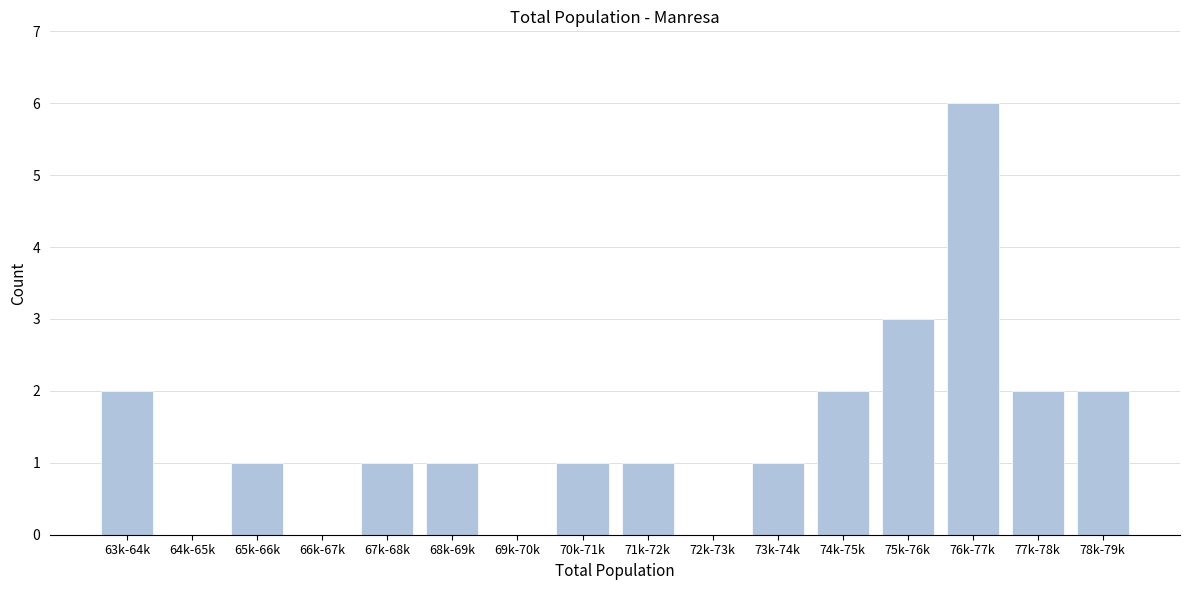

Reading right to left, transcribe all the data shown in this chart.

78k-79k=2	77k-78k=2	76k-77k=6	75k-76k=3	74k-75k=2	73k-74k=1	72k-73k=0	71k-72k=1	70k-71k=1	69k-70k=0	68k-69k=1	67k-68k=1	66k-67k=0	65k-66k=1	64k-65k=0	63k-64k=2